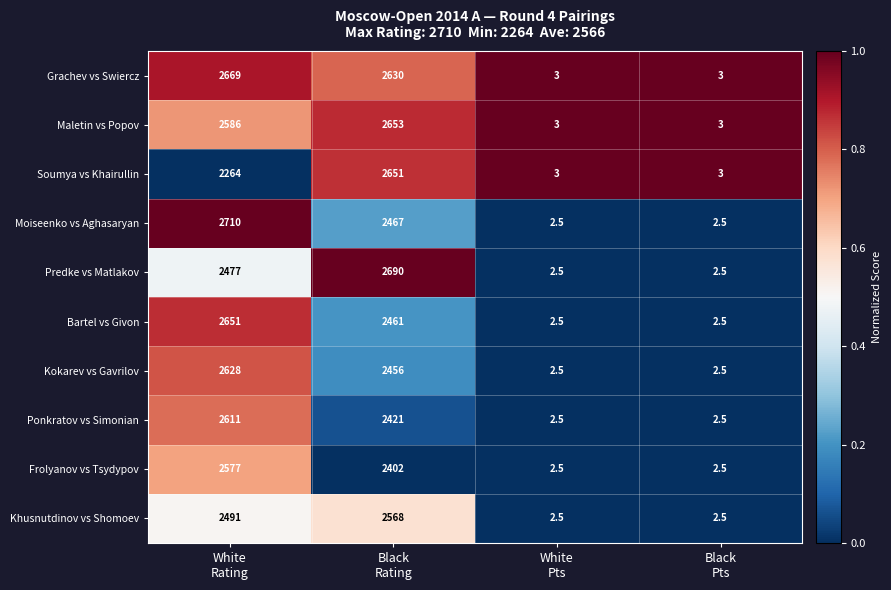

Which series has the widest spread of values?

Moiseenko vs Aghasaryan